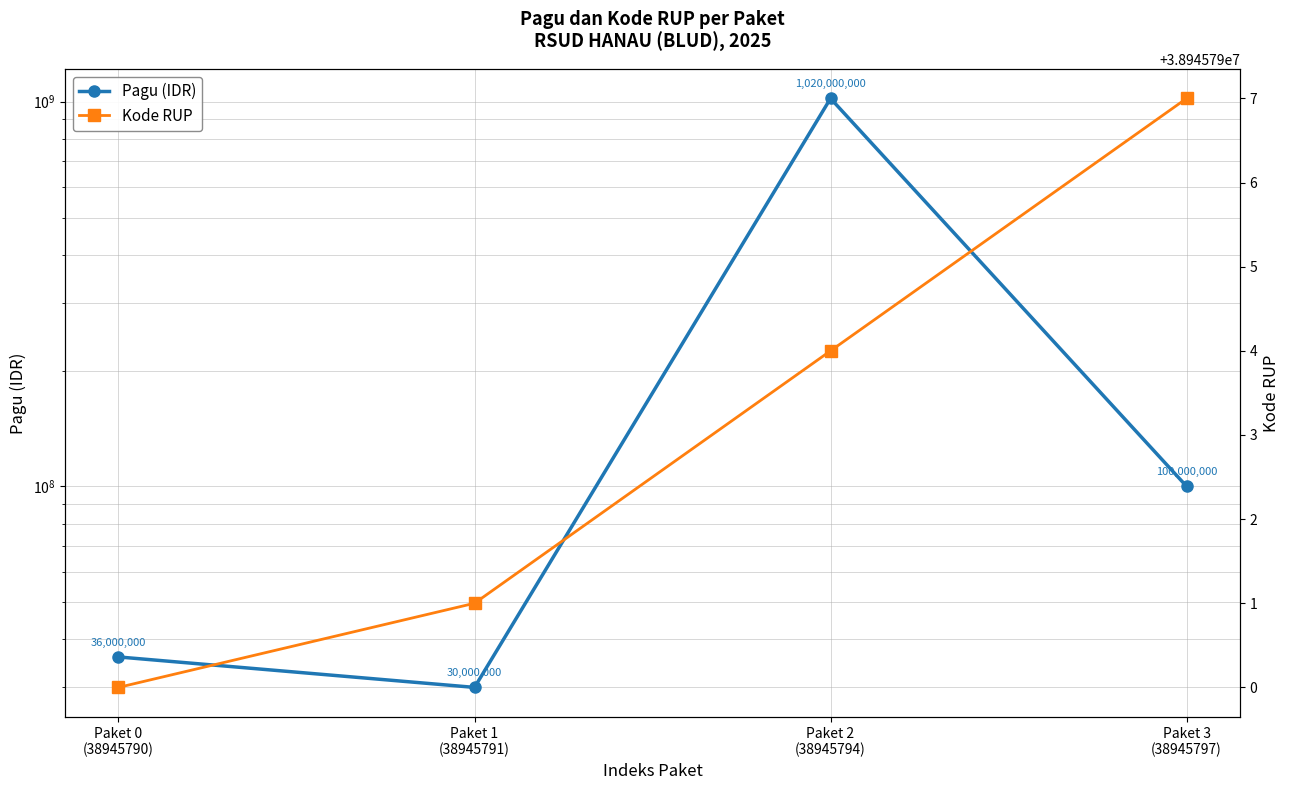

Is the value of Kode RUP at Paket 3
(38945797) greater than the value of Pagu (IDR) at Paket 1
(38945791)?

Yes